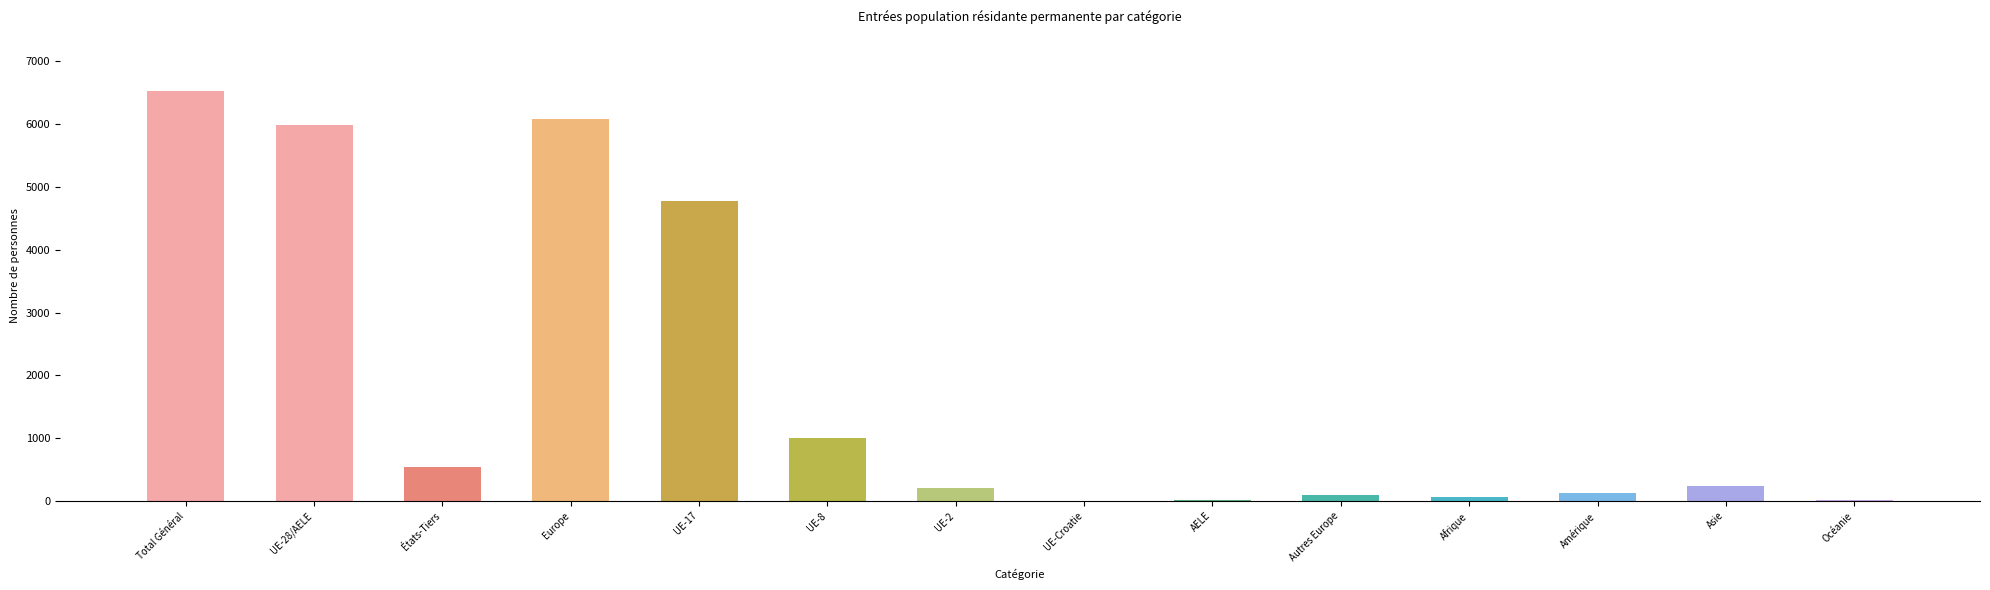

What position from the right is États-Tiers?

12